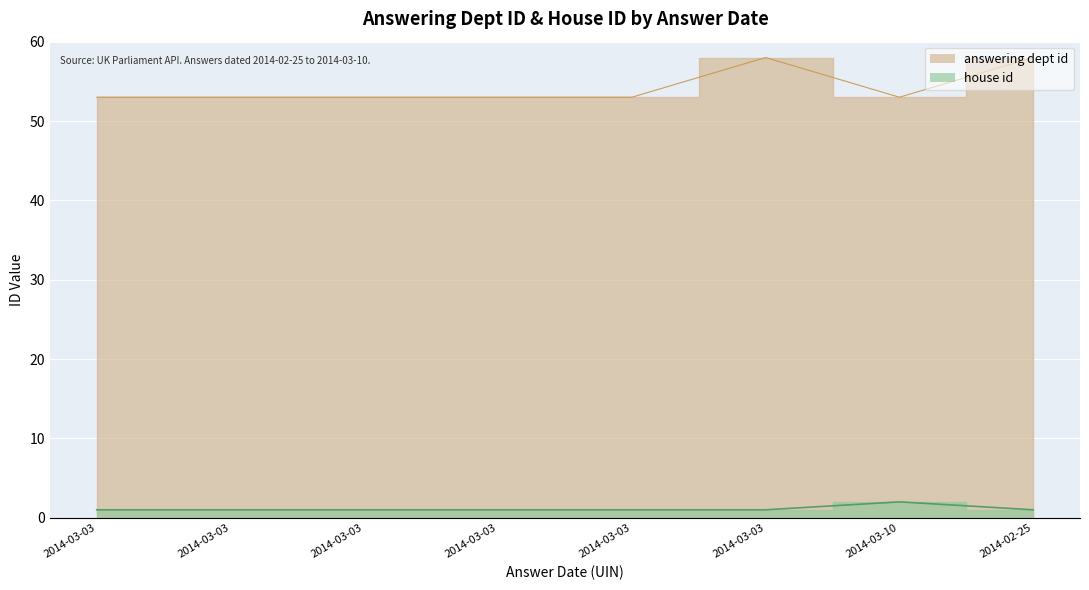

True or false: answering dept id and house id intersect in this chart.

False